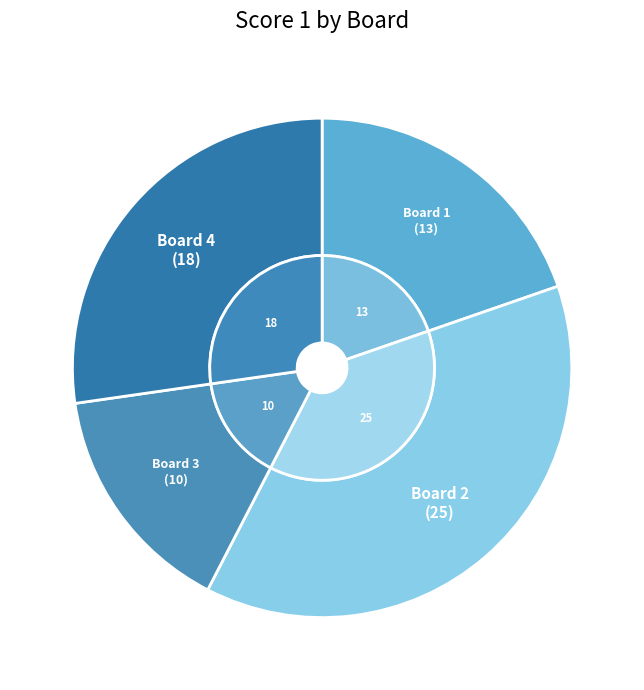

To the nearest percent, what is the difference between the largest and smallest slice percentages?

23%